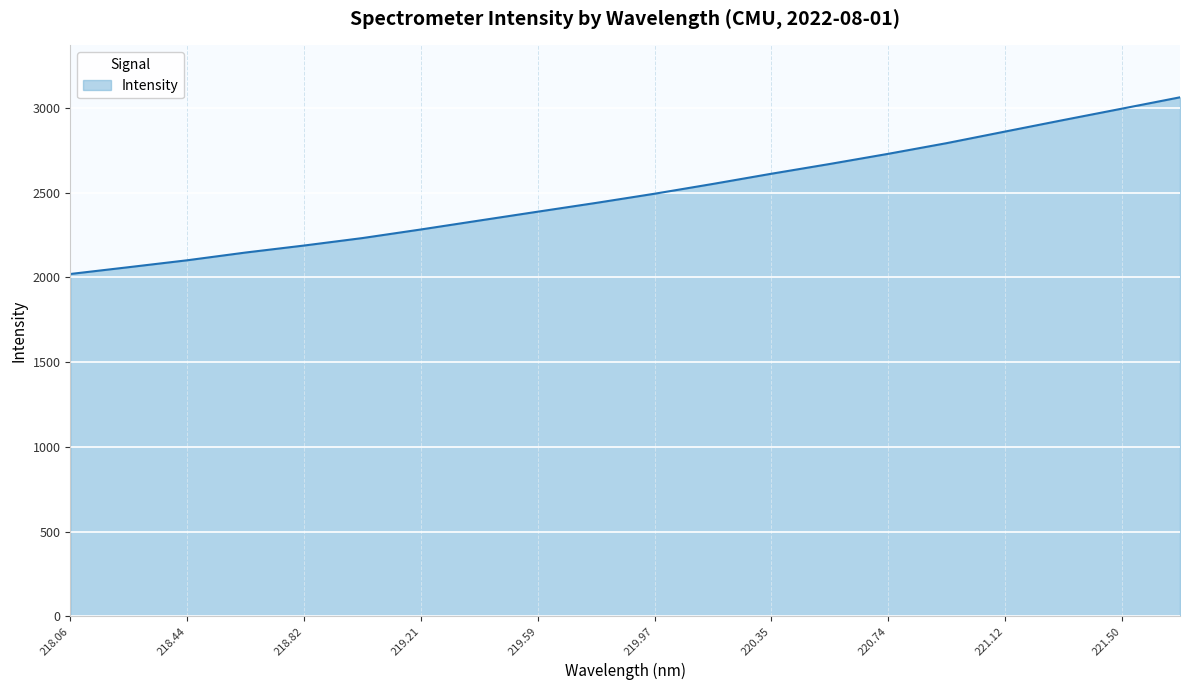

What is the greatest value displayed?

3063.7